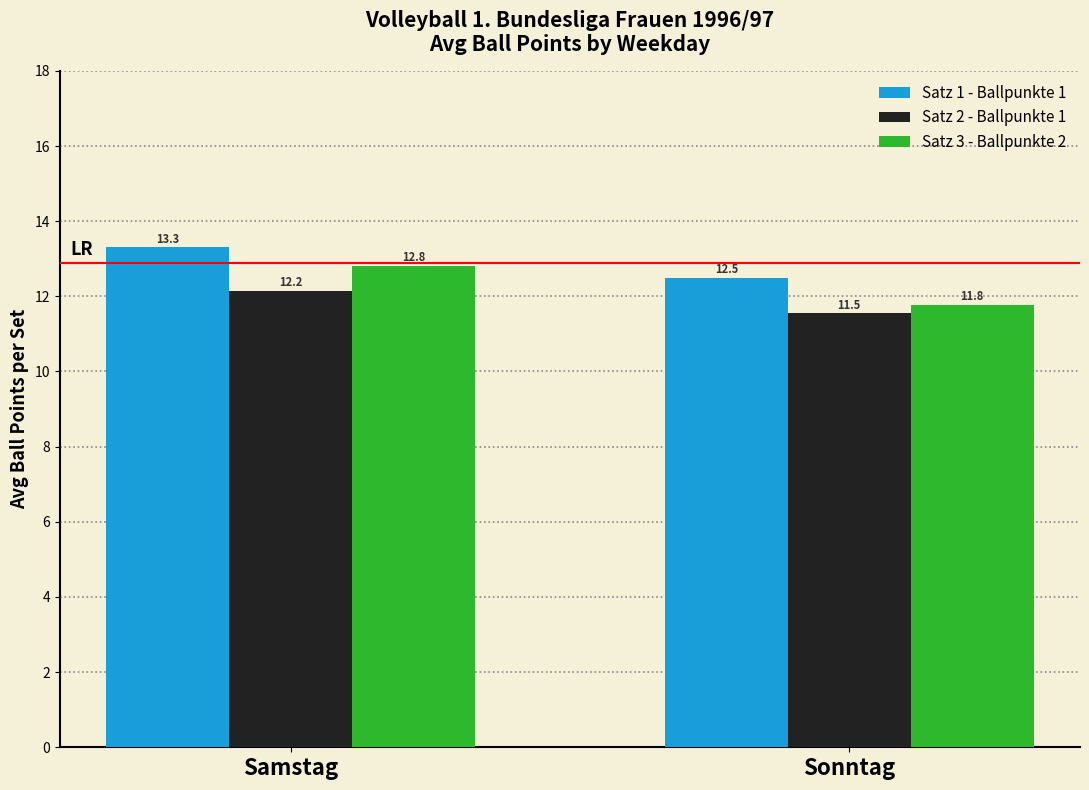

What is the average value of the Satz 2 - Ballpunkte 1 series?

11.8